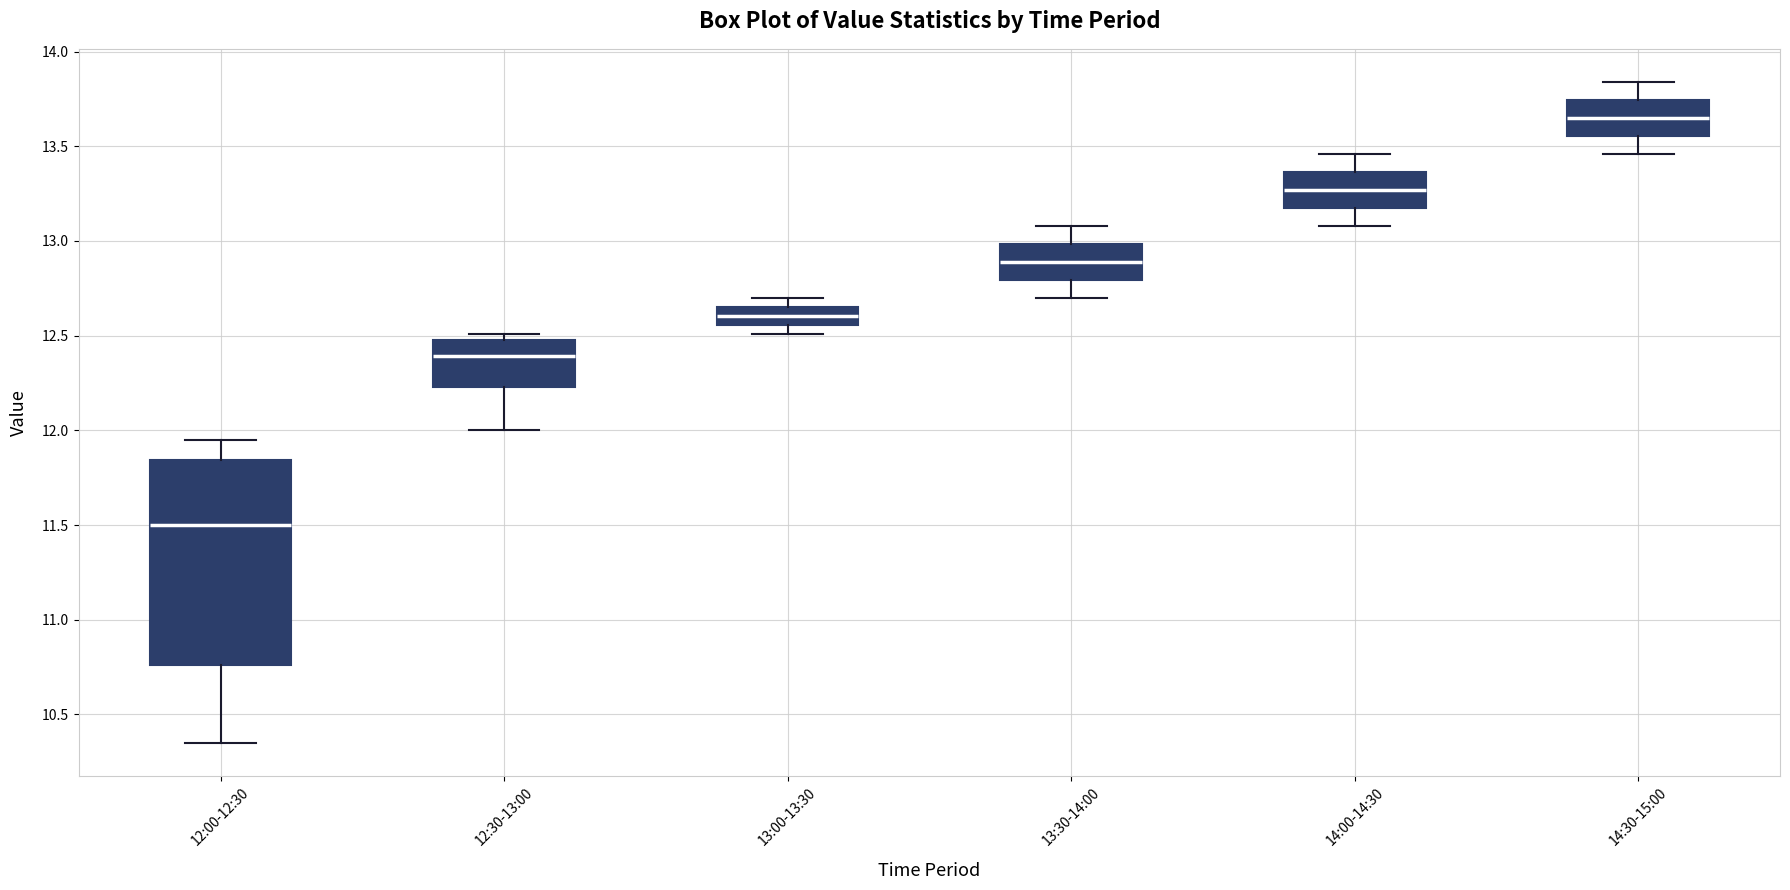

Which box is the tallest, from its lower edge to its upper edge?

12:00-12:30